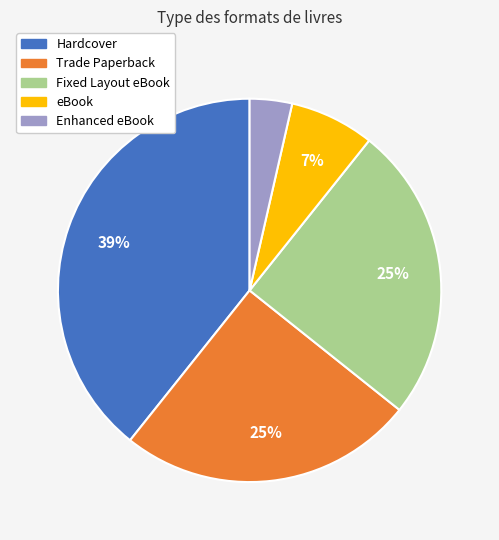

Is there a majority slice in this chart?

No